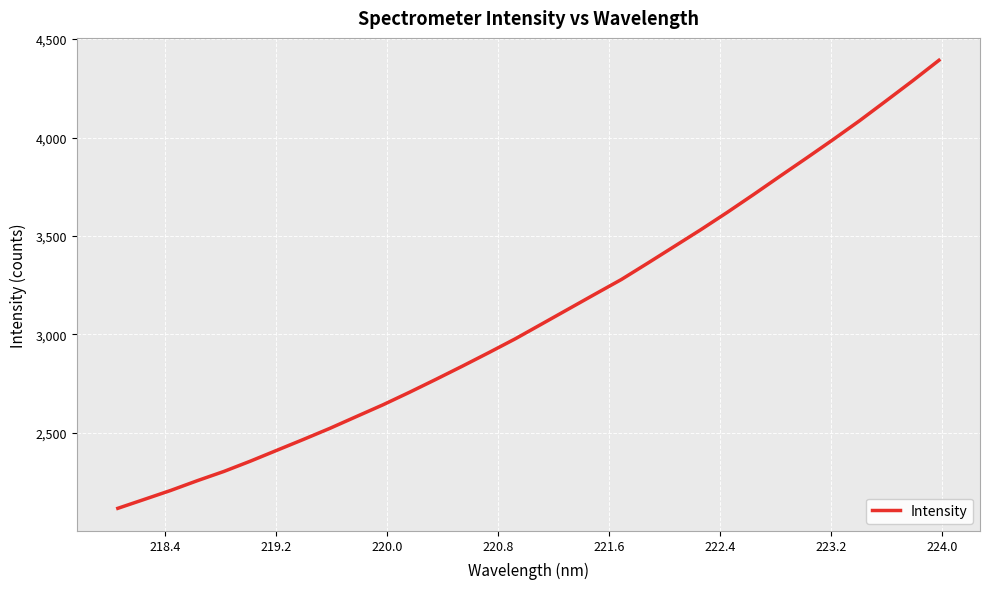

What is the maximum value shown in the chart?

4392.1